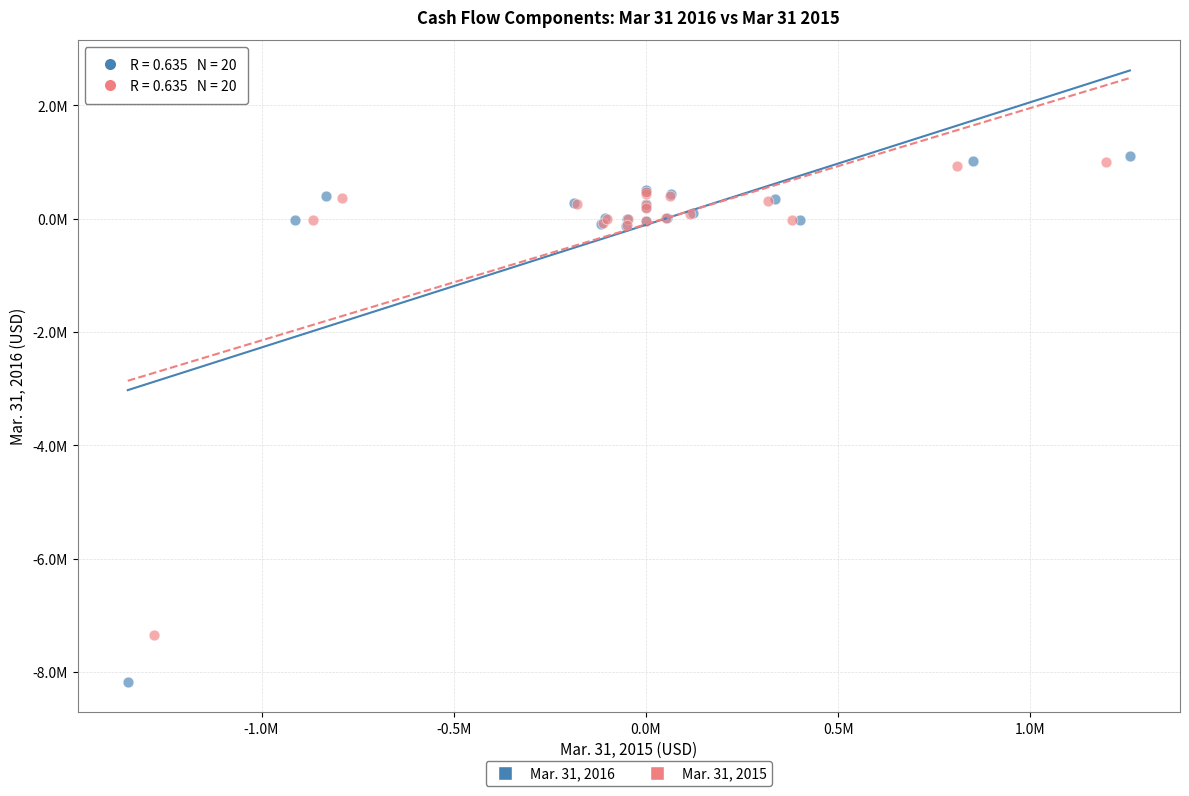

Which series reaches the maximum Y coordinate?

Mar. 31, 2016